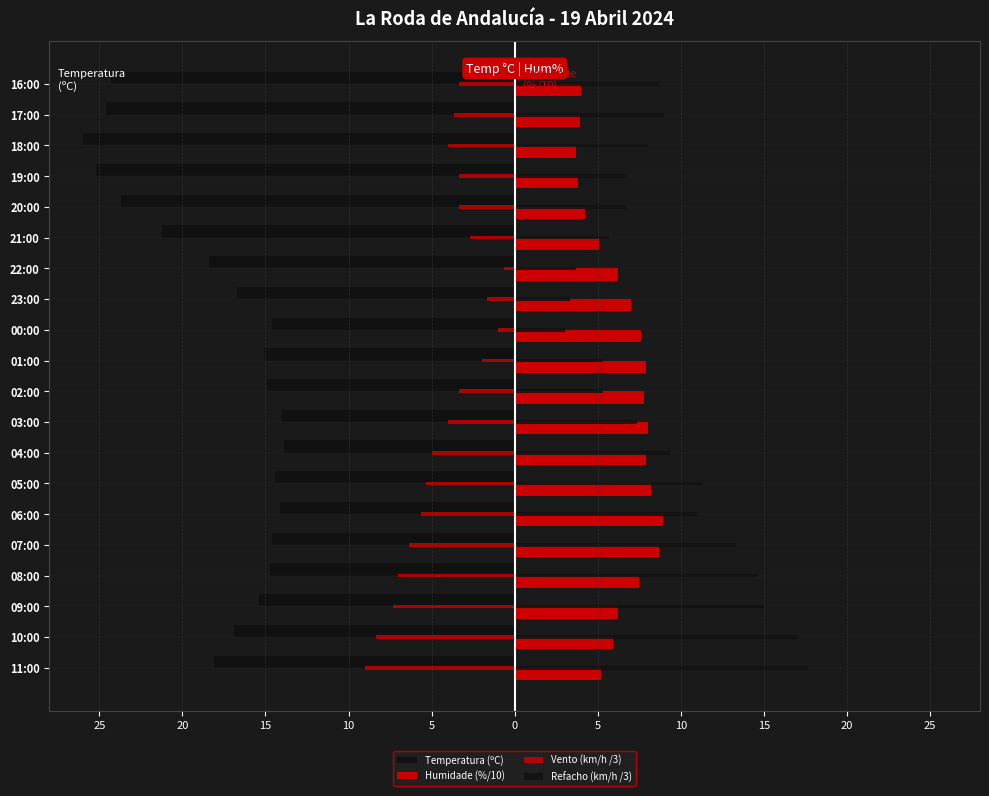

Are the bars grouped side by side (vs. stacked)?

Yes